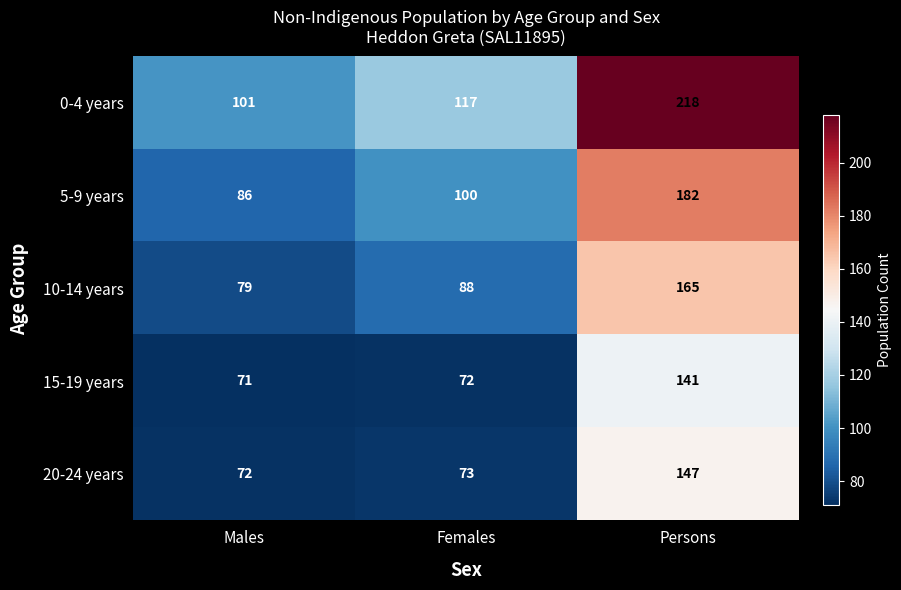

What is the average value of the 10-14 years series?

111